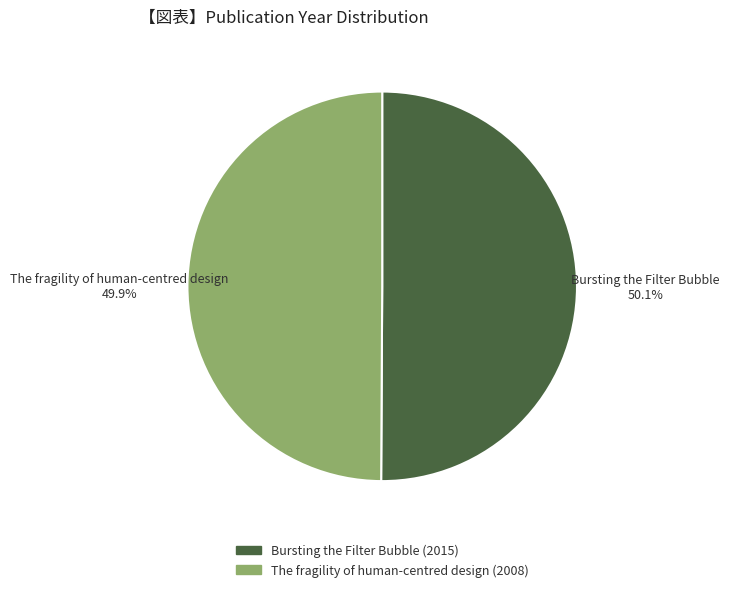

What is the ratio of the value at Bursting the Filter Bubble (2015) to the value at The fragility of human-centred design (2008)?

1.0